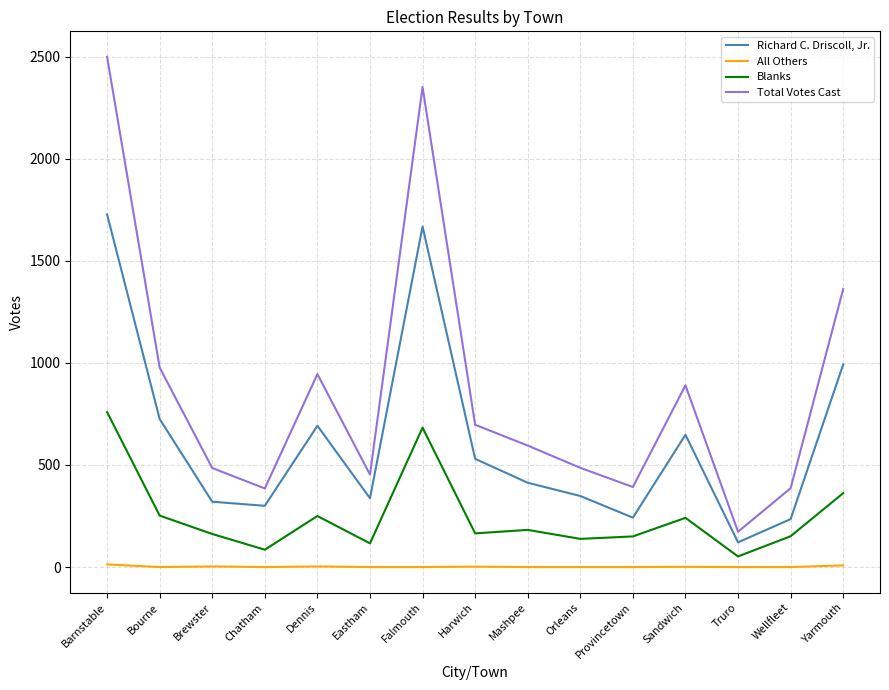

Does the chart display data point markers on the line(s)?

No